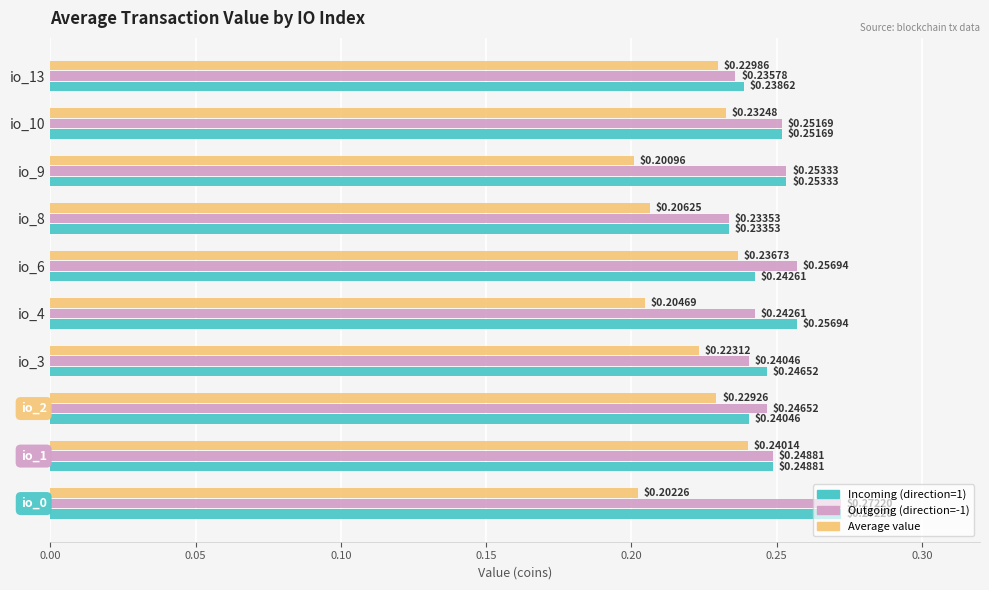

At how many categories does at least one series exceed 0?

10